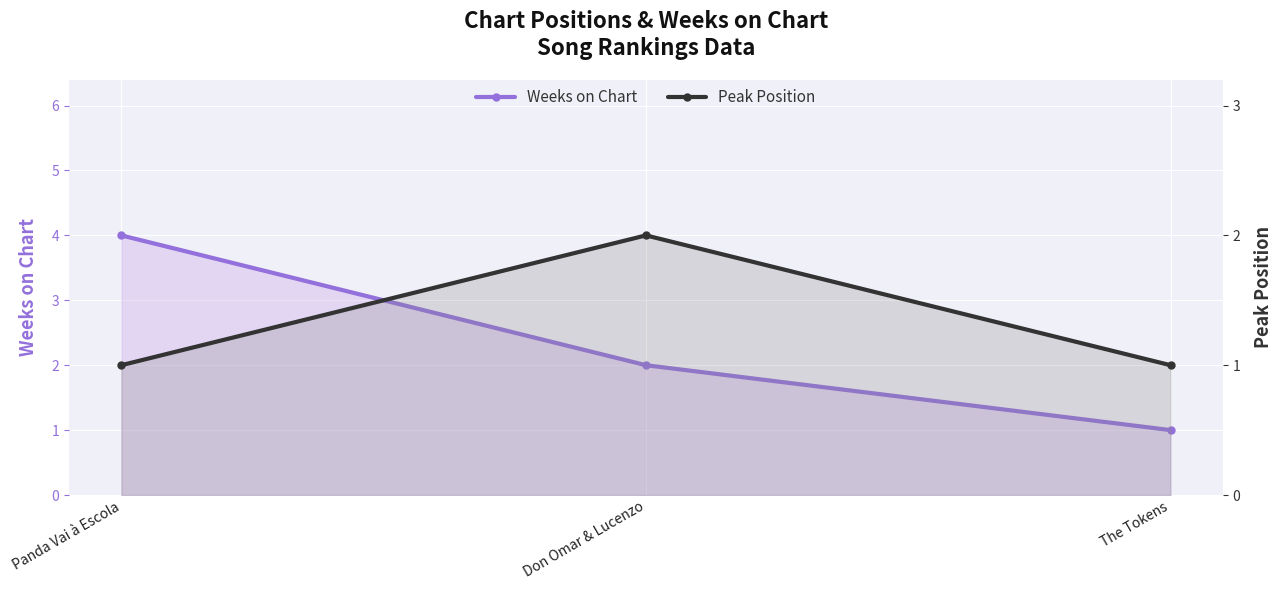

What is the average value of the Peak Position series?

1